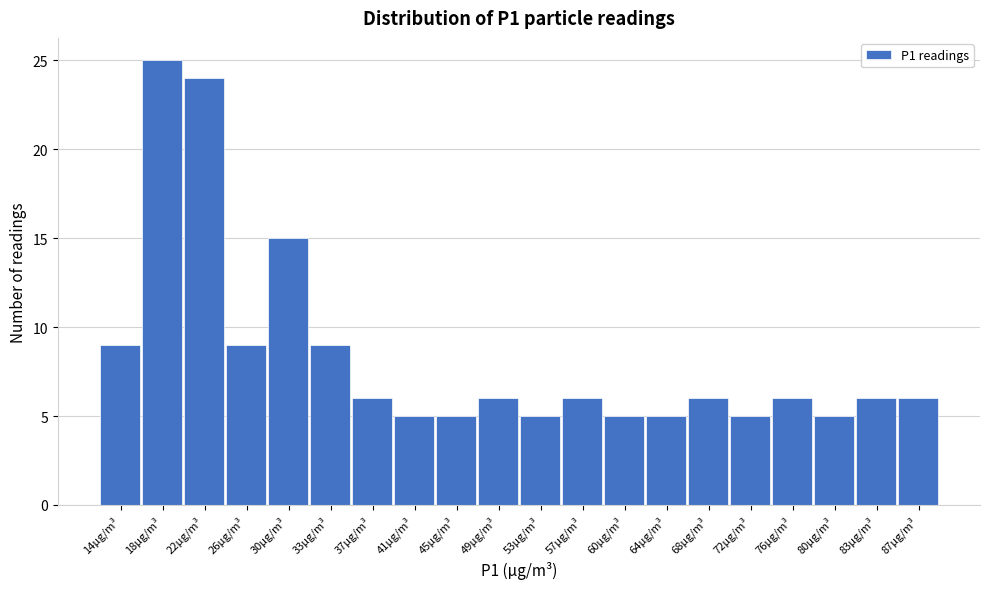

Reading left to right, extract all data points from this chart.

14µg/m³=9	18µg/m³=25	22µg/m³=24	26µg/m³=9	30µg/m³=15	33µg/m³=9	37µg/m³=6	41µg/m³=5	45µg/m³=5	49µg/m³=6	53µg/m³=5	57µg/m³=6	60µg/m³=5	64µg/m³=5	68µg/m³=6	72µg/m³=5	76µg/m³=6	80µg/m³=5	83µg/m³=6	87µg/m³=6